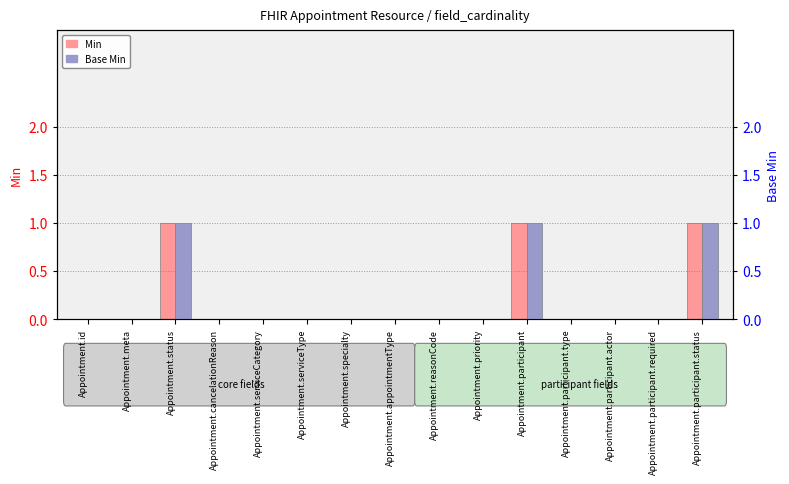

What is the sum of all Min values?

3